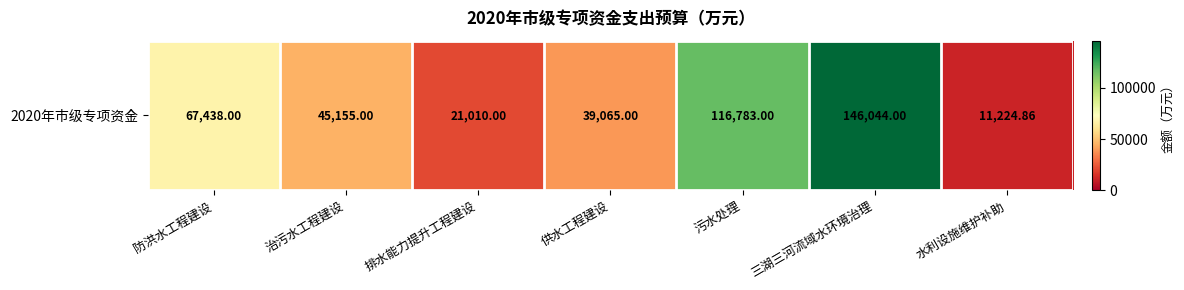

How many categories are shown in the chart?

7